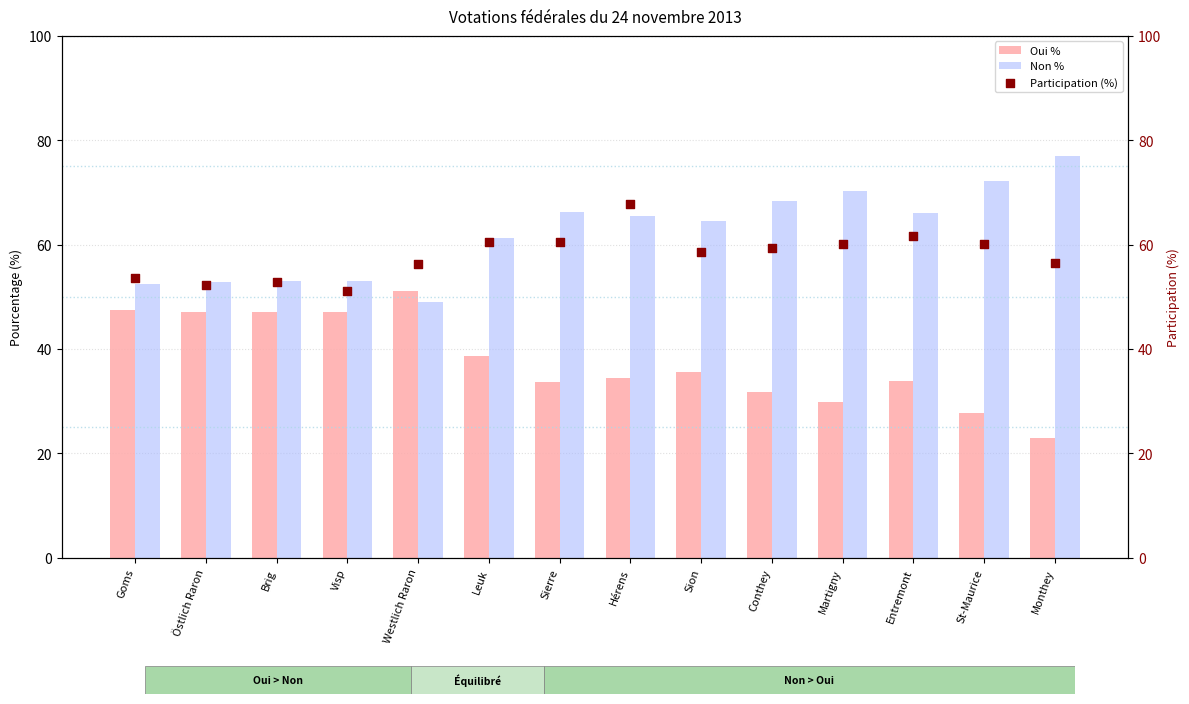

Which series contains the lowest Y value?

Oui %